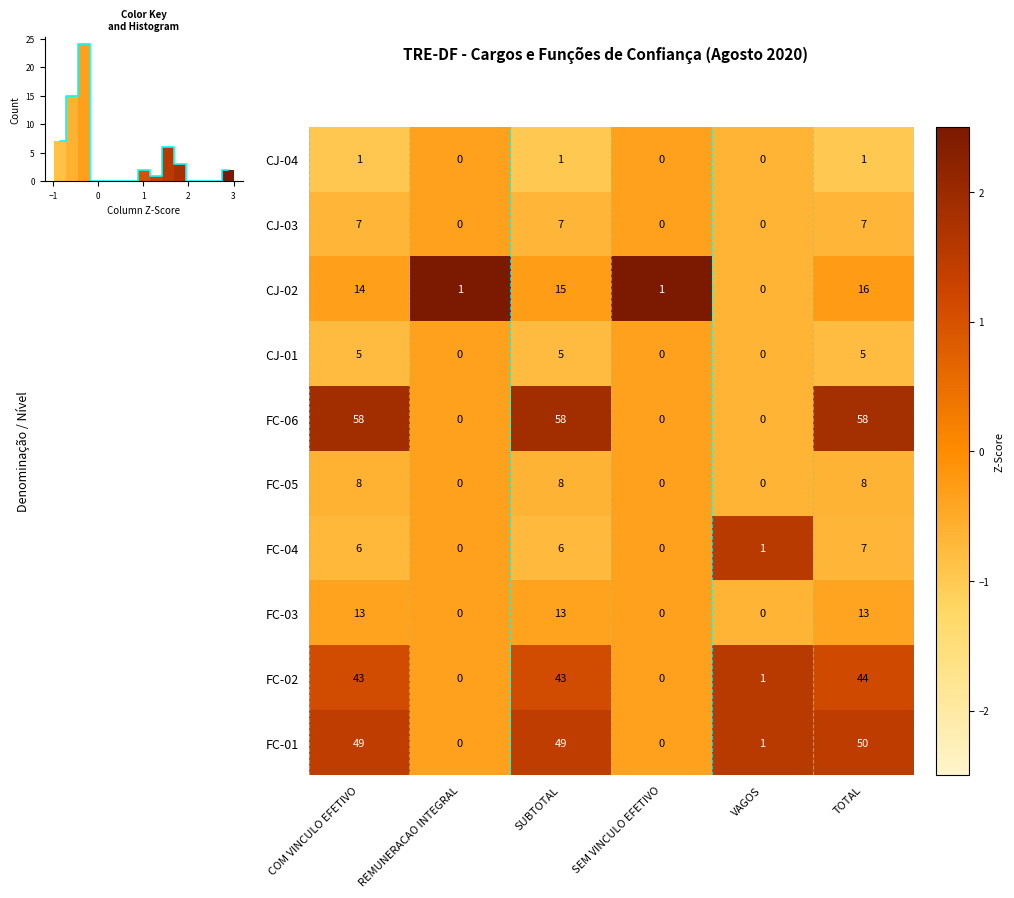

What is the difference between the second highest and second lowest values in the CJ-03 series?

7